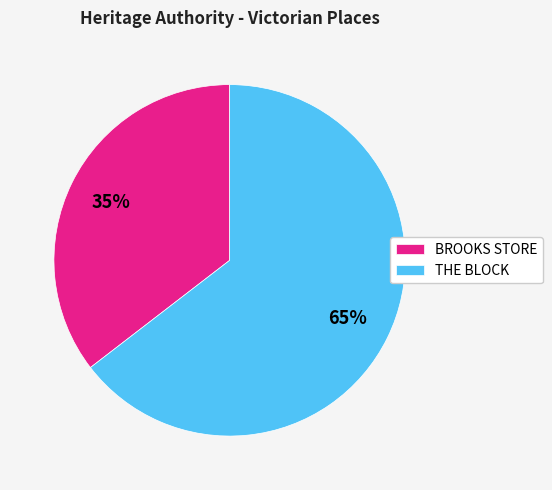

Is THE BLOCK the majority of the pie?

Yes